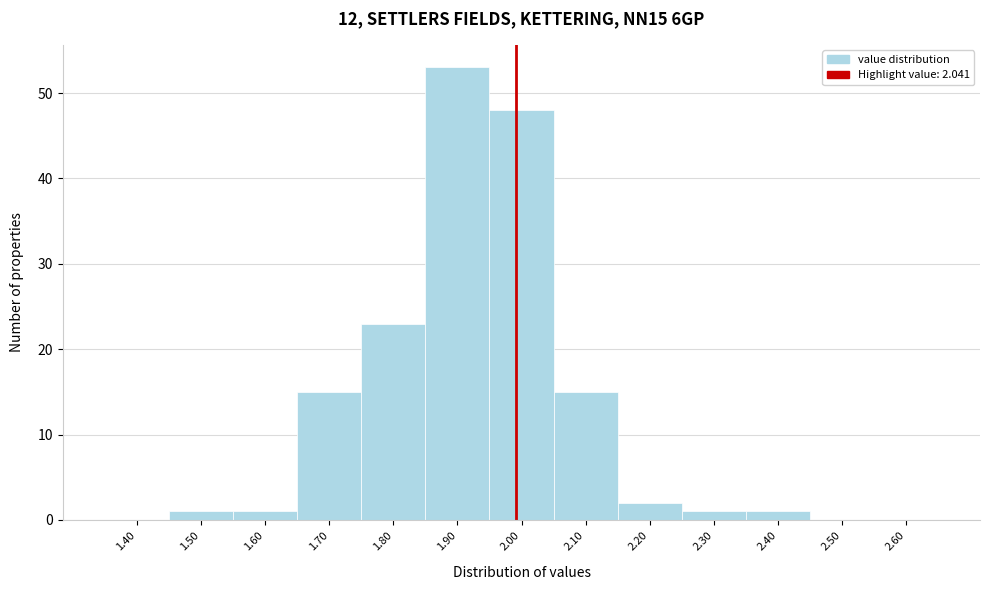

Reading right to left, list all the values displayed in this chart.

2.60=0	2.50=0	2.40=1	2.30=1	2.20=2	2.10=15	2.00=48	1.90=53	1.80=23	1.70=15	1.60=1	1.50=1	1.40=0